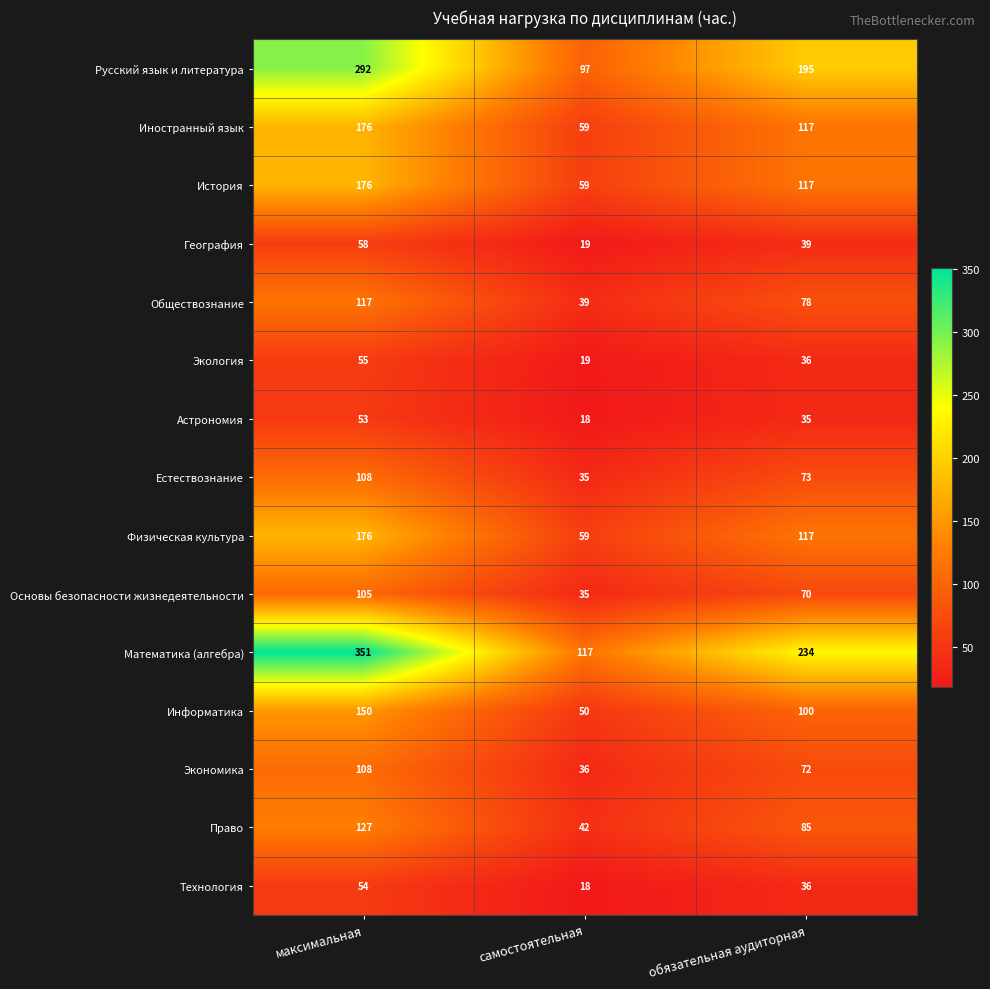

What is the difference between the География values at максимальная and самостоятельная?

39